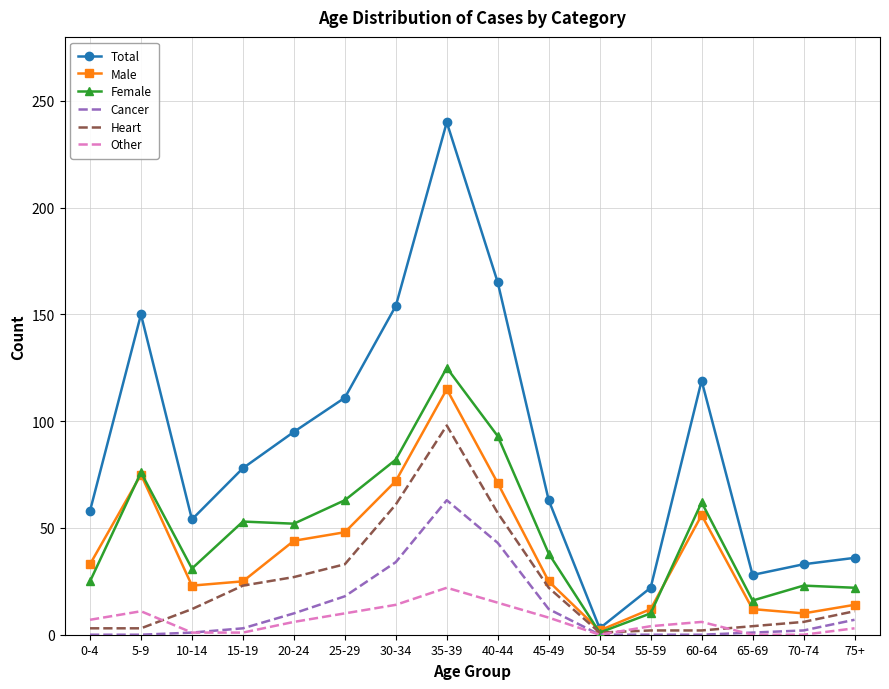

What is the average value of the Male series?

40